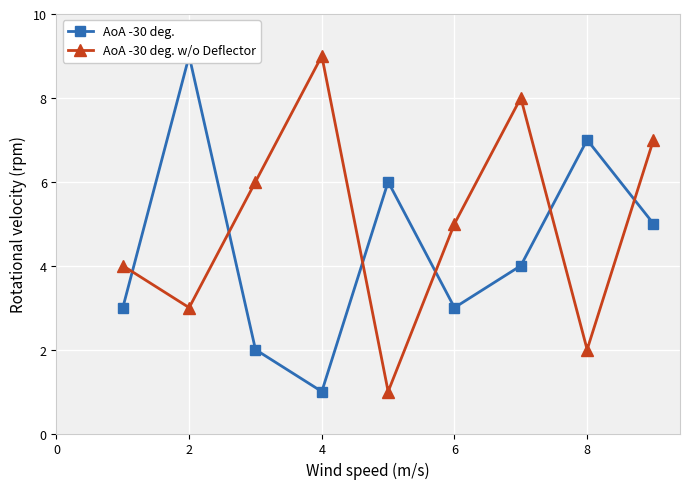

Reading left to right, transcribe all the data shown in this chart.

AoA -30 deg.: 3	9	2	1	6	3	4	7	5
AoA -30 deg. w/o Deflector: 4	3	6	9	1	5	8	2	7